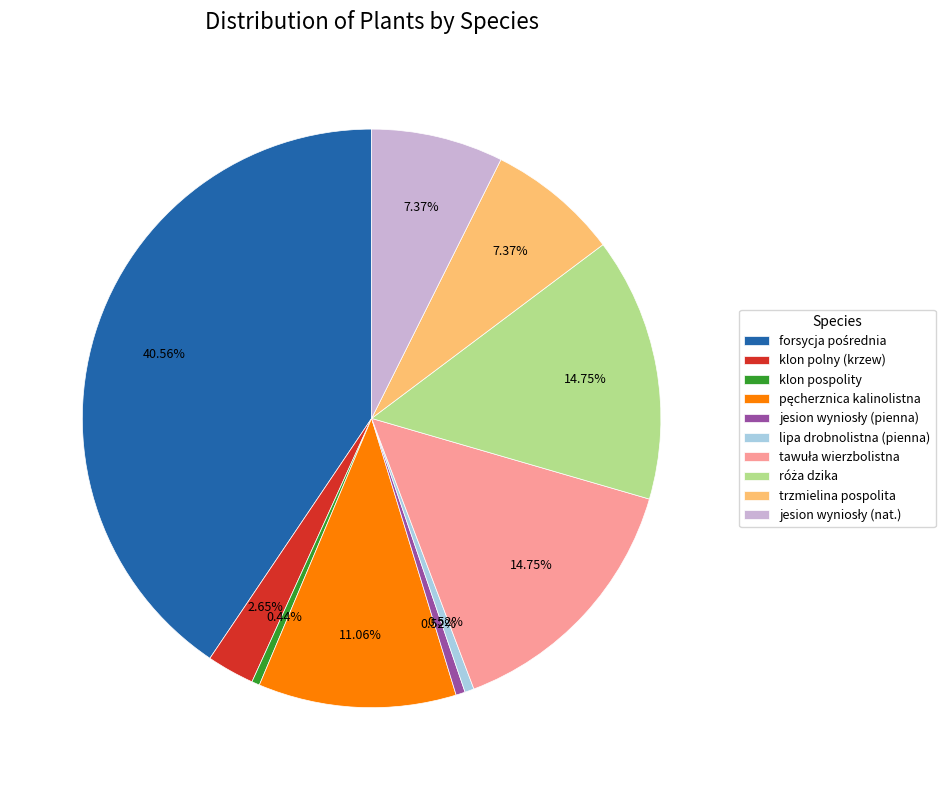

What percentage is NOT represented by lipa drobnolistna (pienna)?

99.5%